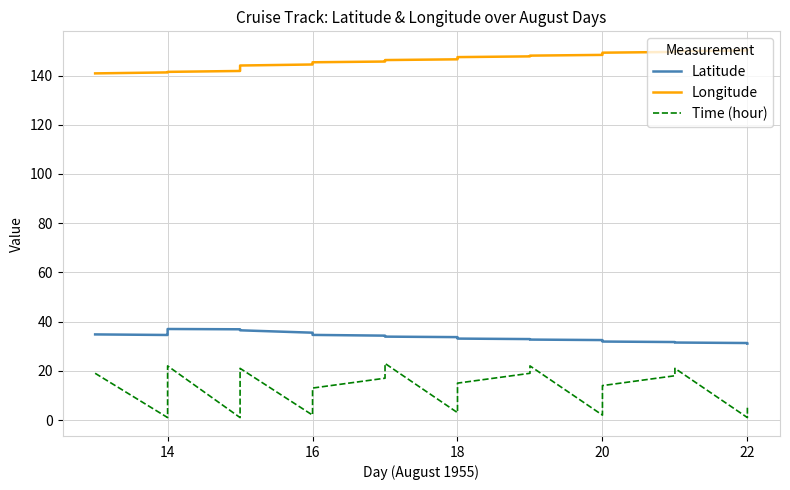

What is the sum of all Longitude values?

4375.6